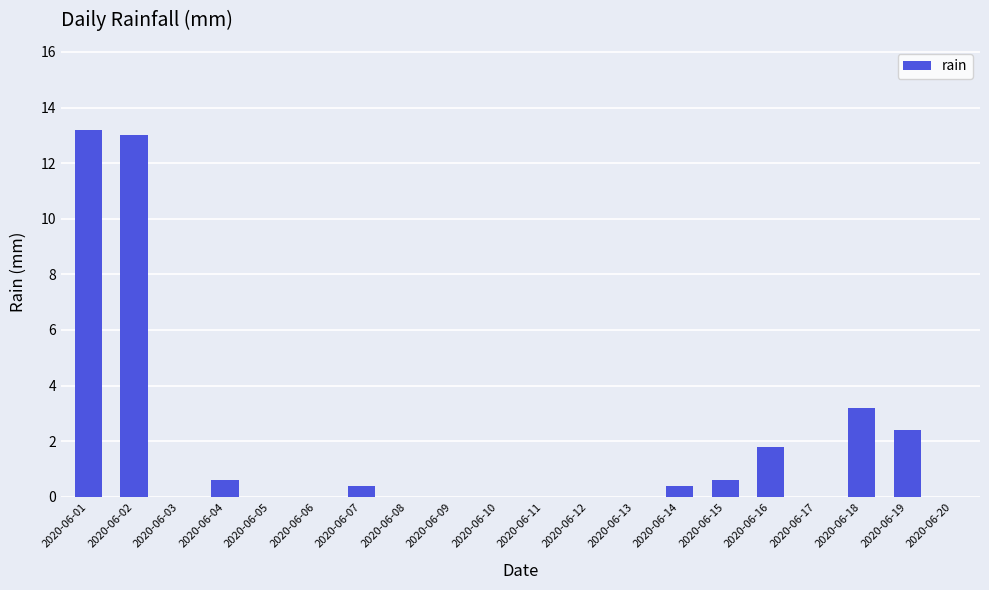

What is the sum of all values?

35.6